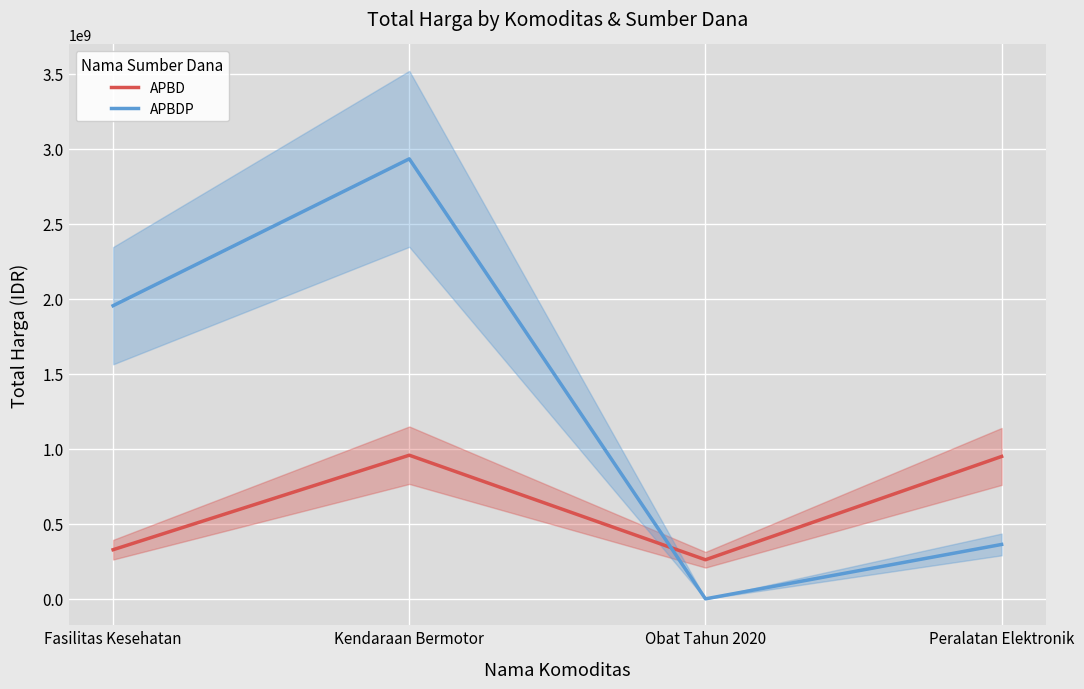

What are all the series names shown in the legend?

APBD, APBDP